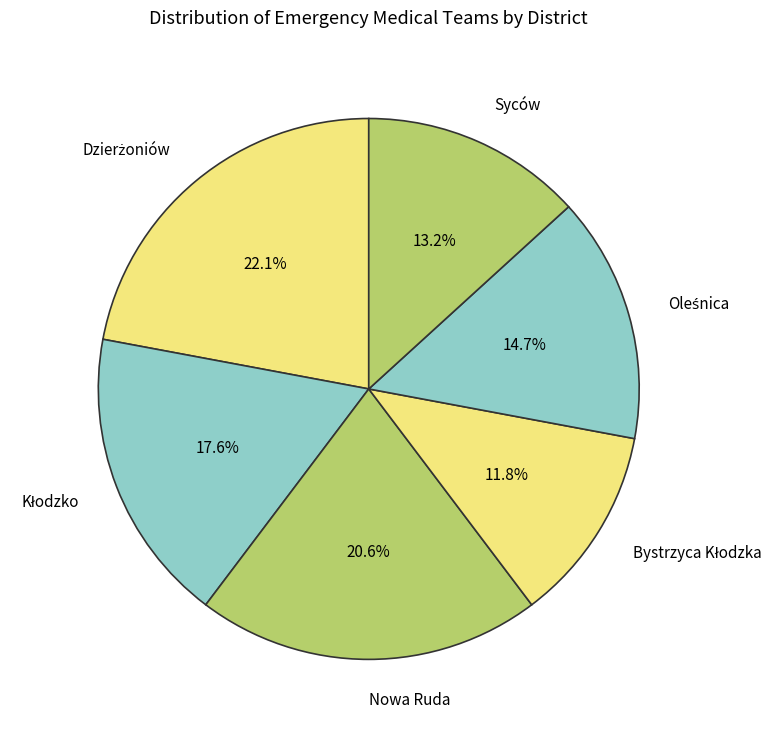

How many segments does this pie chart have?

6